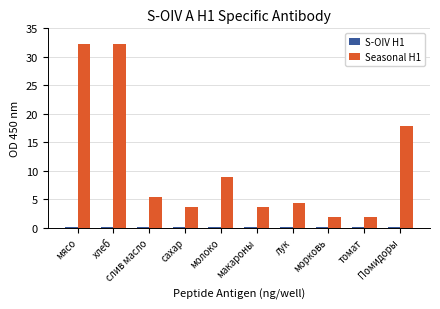

Which series has the largest total across all categories?

Seasonal H1